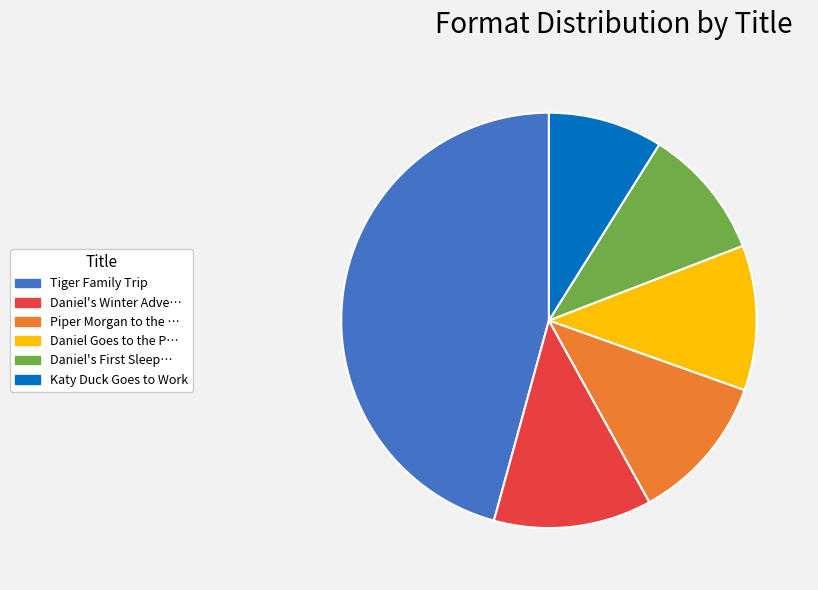

Is it true that Tiger Family Trip is 46% of the pie?

True